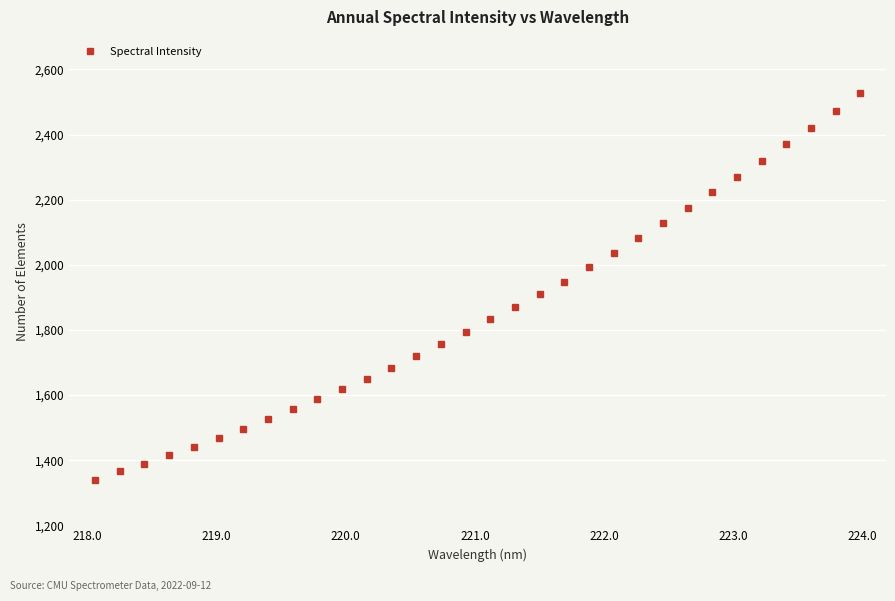

What is the minimum value shown in the chart?

1340.3